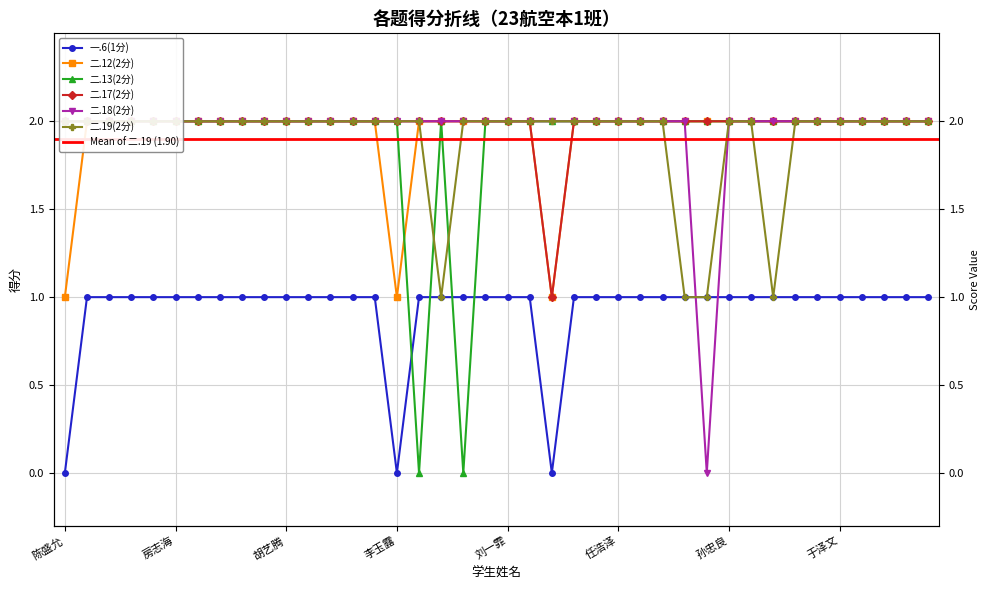

Which series has the largest range (max minus min)?

二.13(2分)